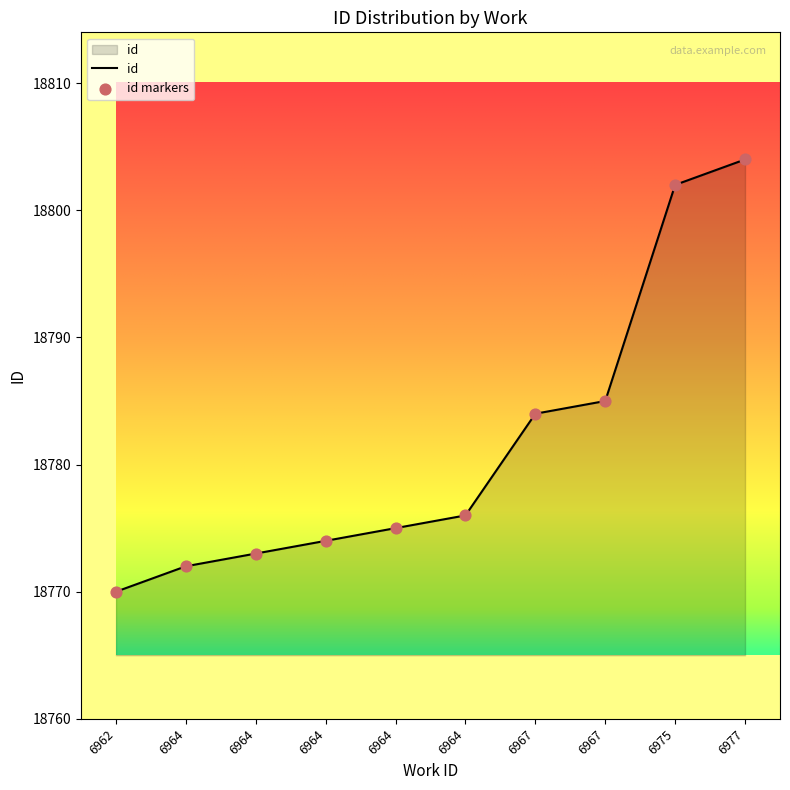

Approximately how many times larger is the value at 6964 compared to 6964?

1.0